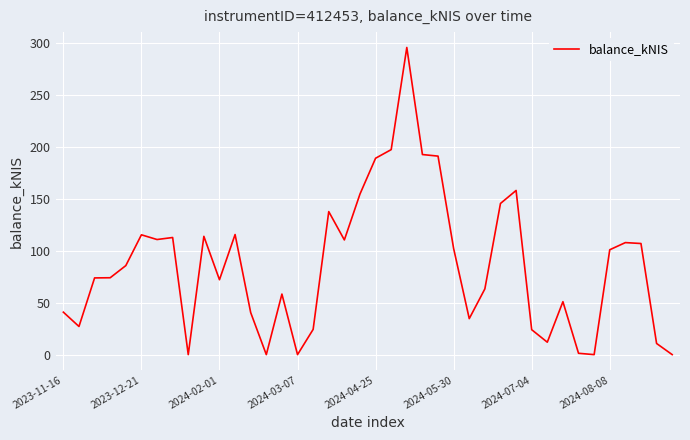

What is the difference between the maximum and minimum values?

295.9